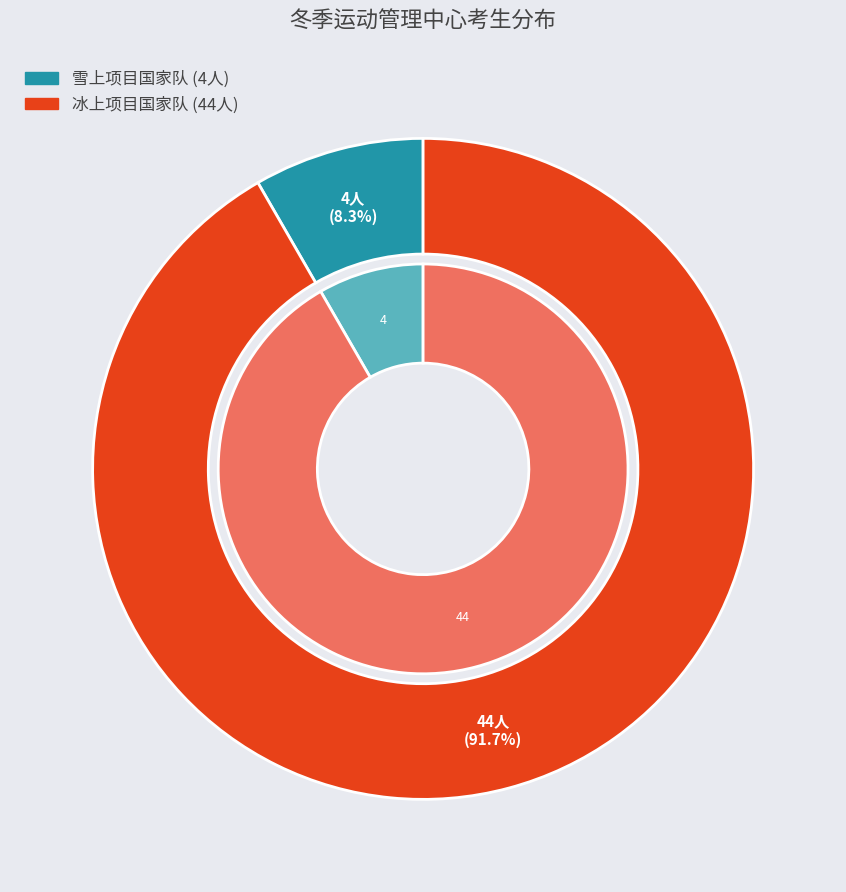

To the nearest percent, what is the difference between the 雪上项目国家队 and 冰上项目国家队 slice percentages?

83%